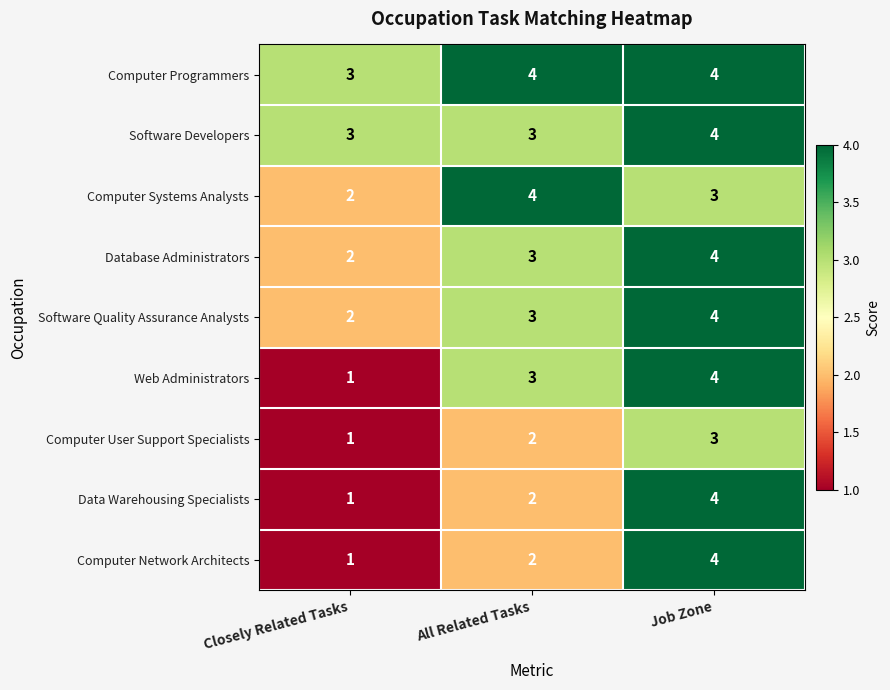

What is the difference between the highest and lowest values at Job Zone?

1